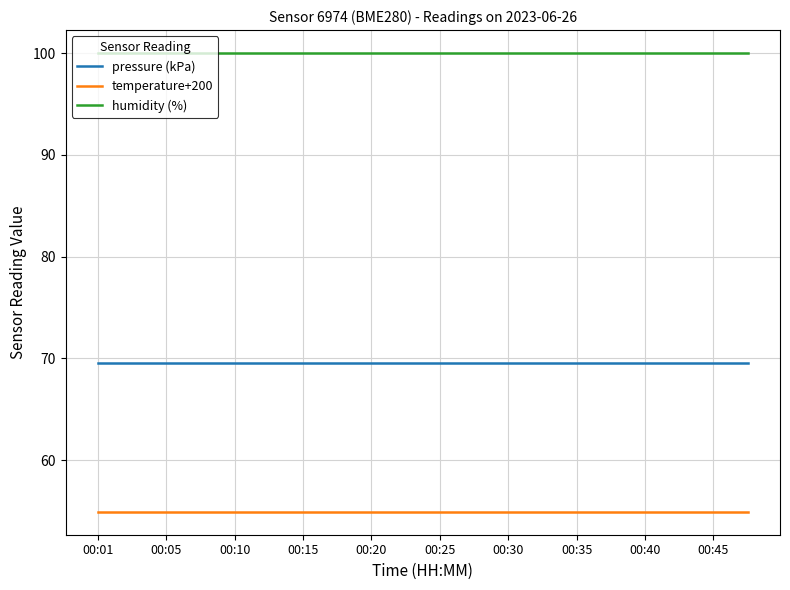

List the series in order of their overall mean, highest first.

humidity (%), pressure (kPa), temperature+200